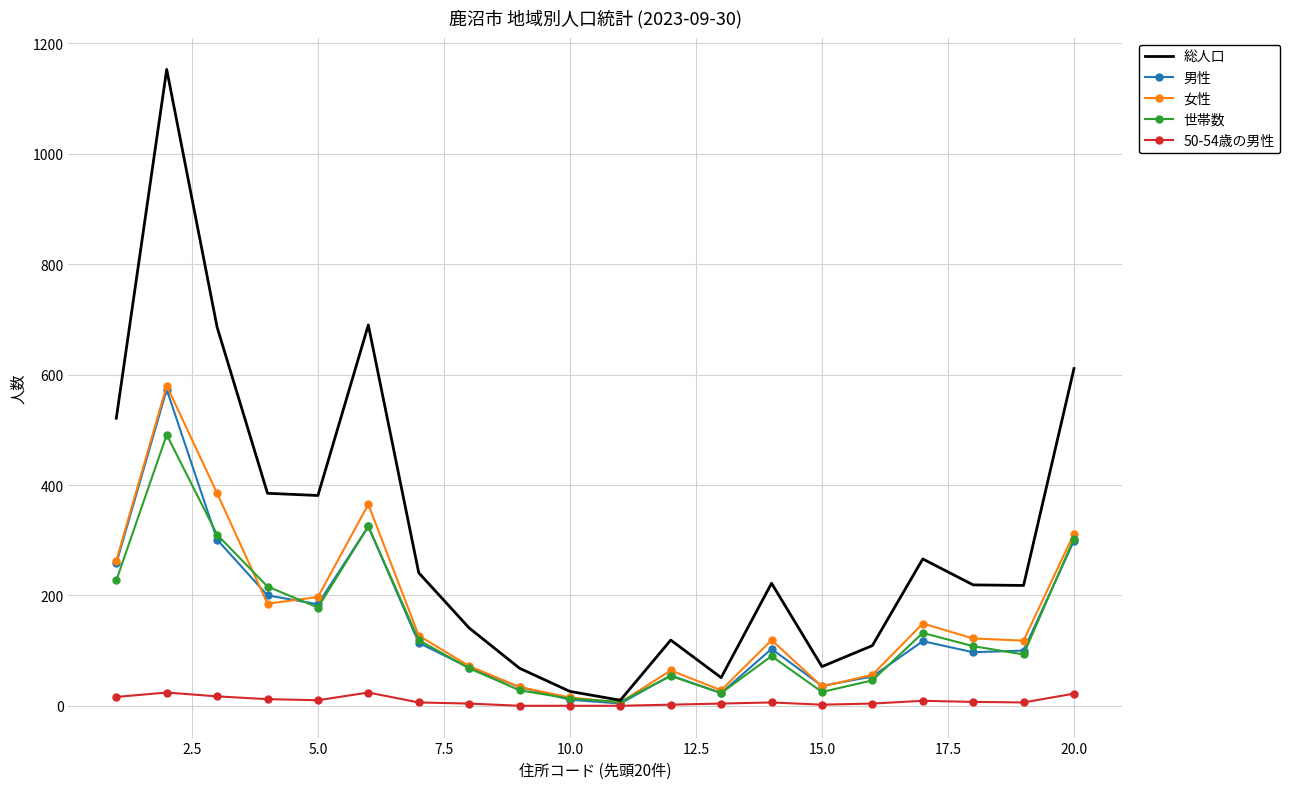

Which series has the widest spread of values?

総人口